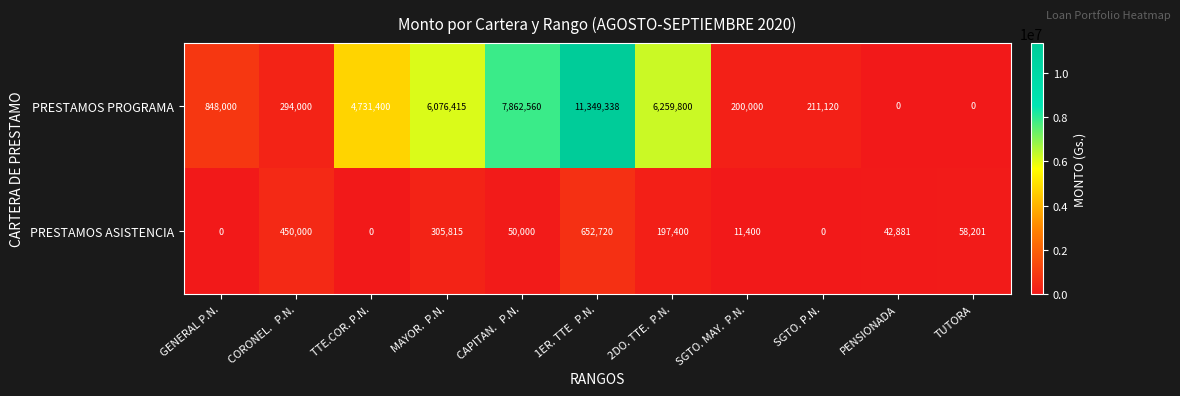

Where does the PRESTAMOS ASISTENCIA series first go above 50000?

CORONEL.   P.N.